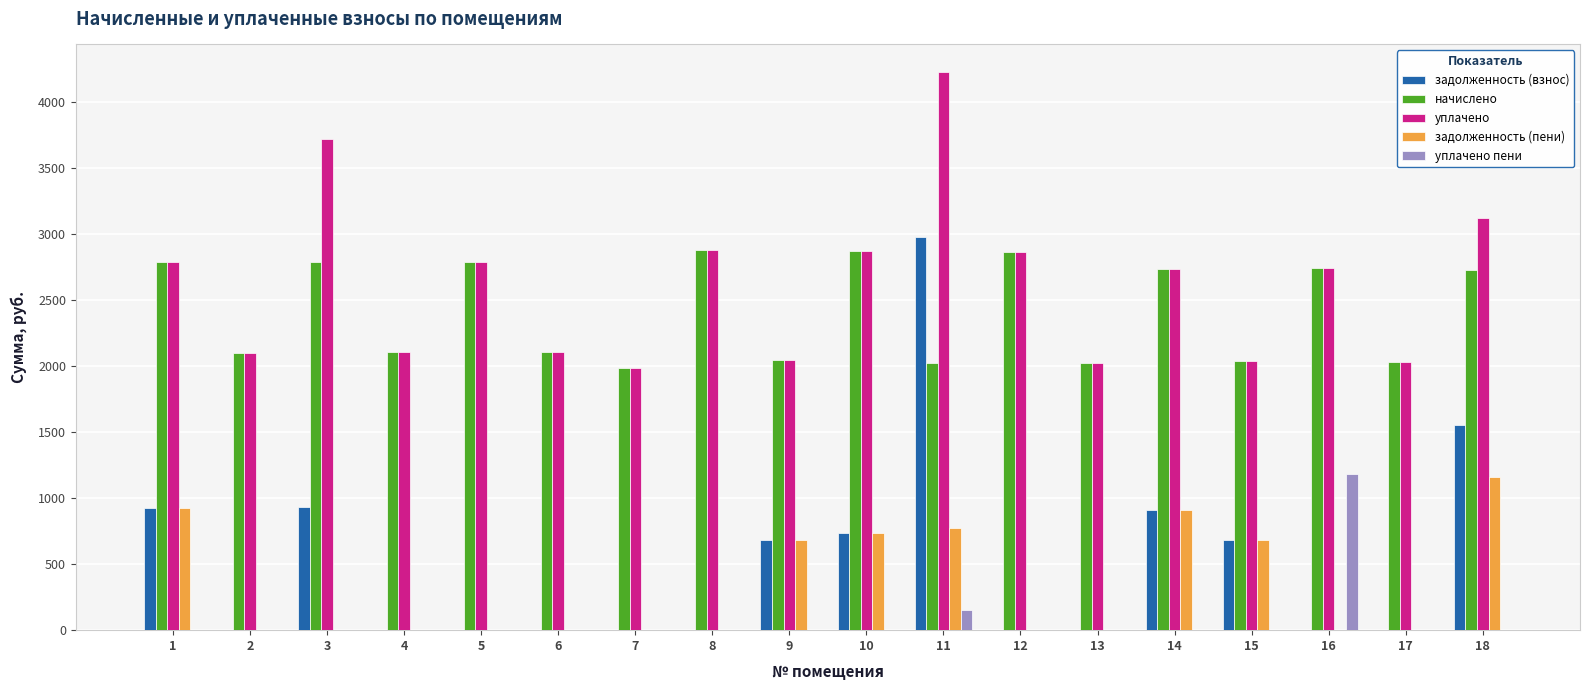

What is the total value across all series at 3?

7442.8